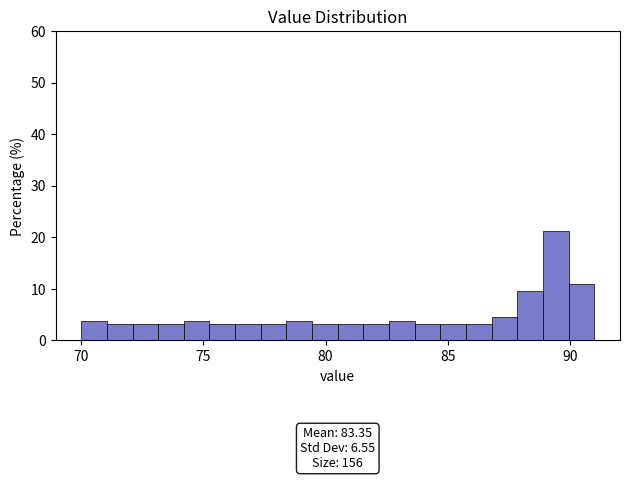

Read against the x-axis, roughly where is the centre of the tallest bar?

89.5